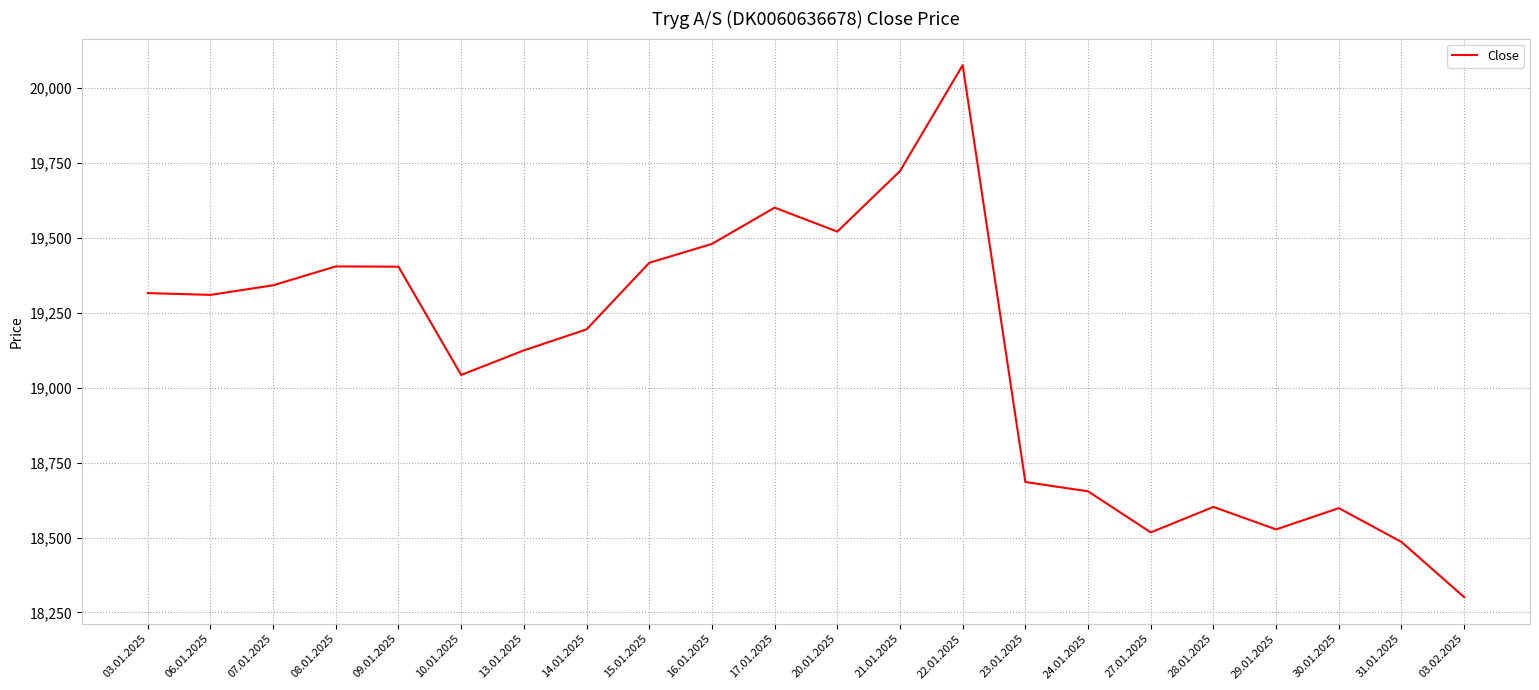

What position from the right is 03.02.2025?

1